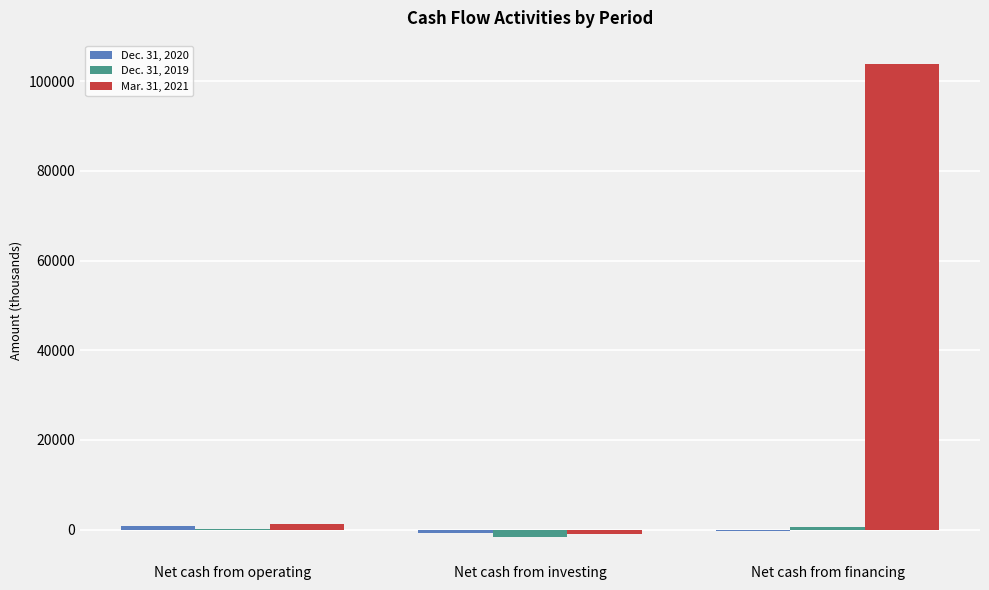

The value of Mar. 31, 2021 at Net cash from financing is 163263. True or false?

False